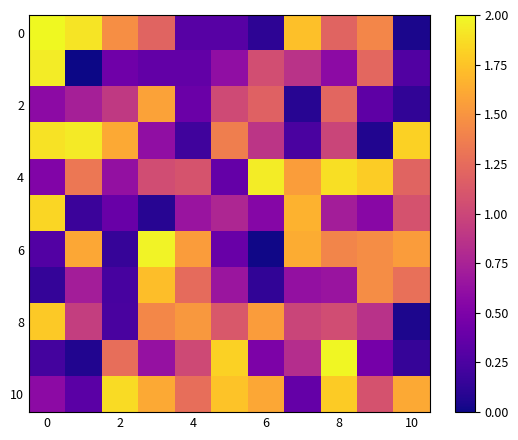

At which category is the sum across all series the highest?

8